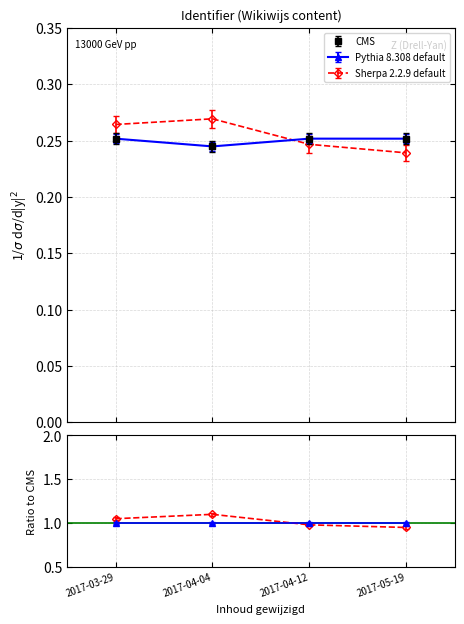

True or false: Pythia 8.308 default has a value of 0.3 at 2017-04-12.

True